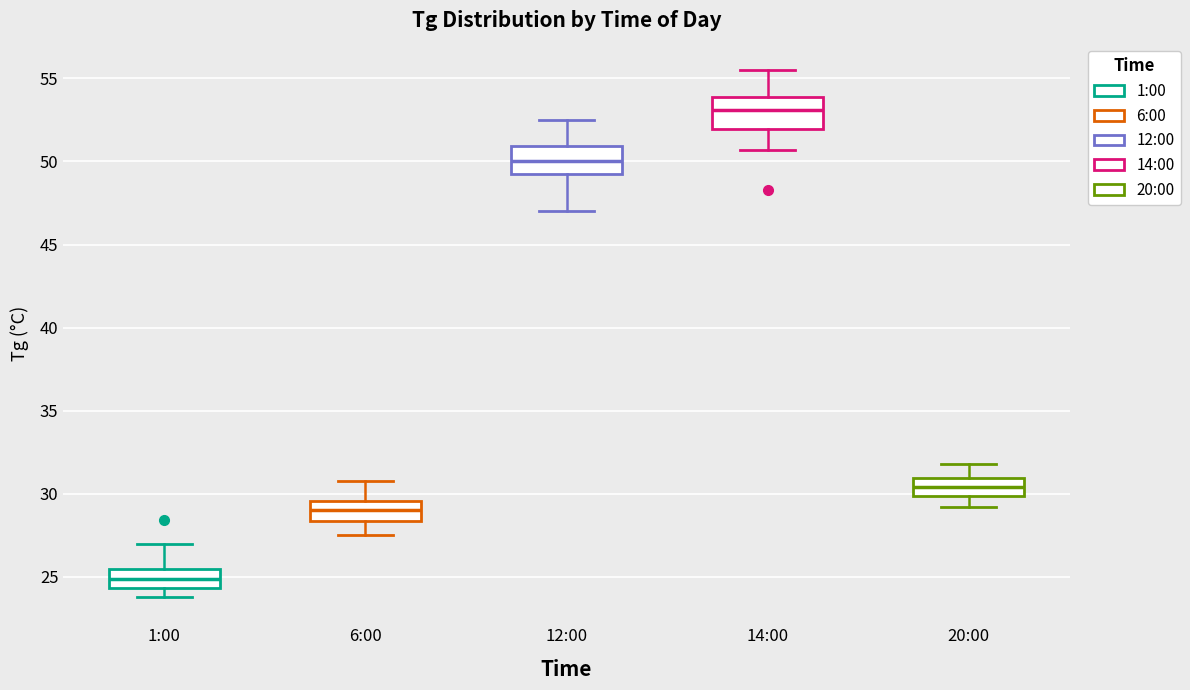

Which box's median line is the highest?

14:00